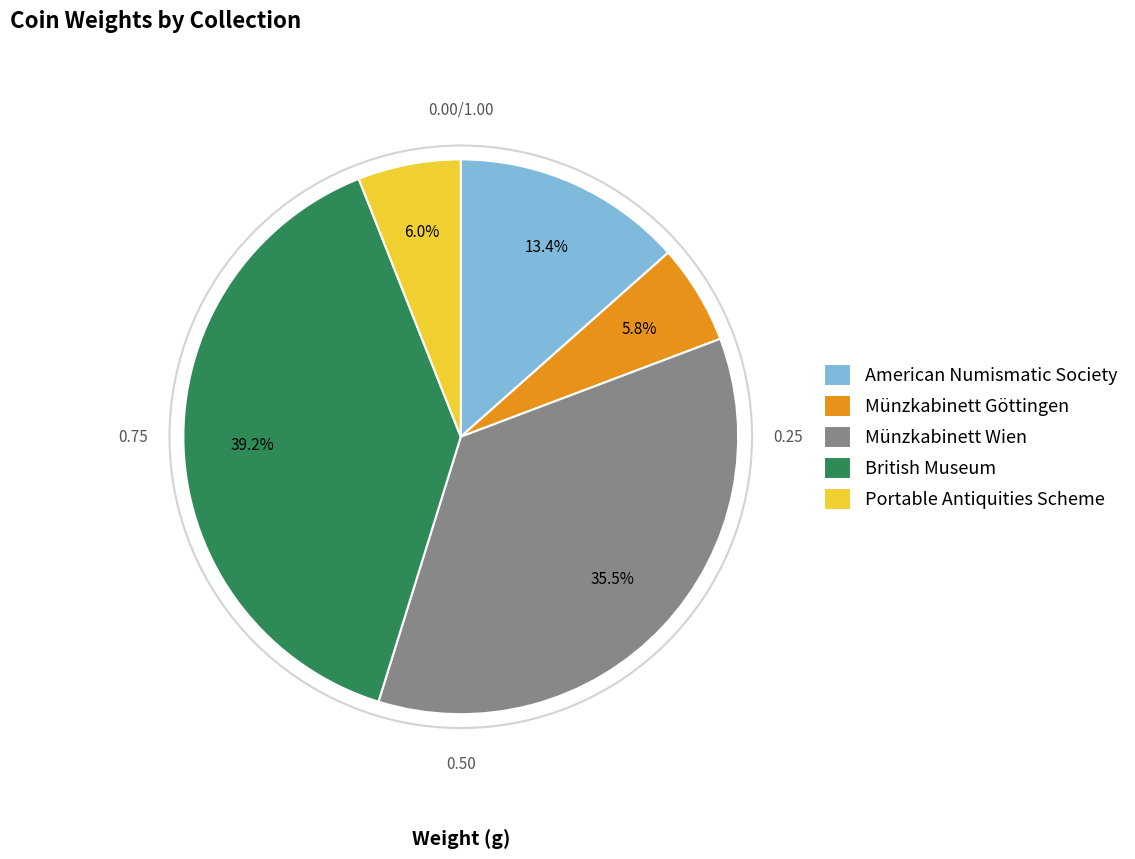

To the nearest percent, what is the average slice percentage?

20%